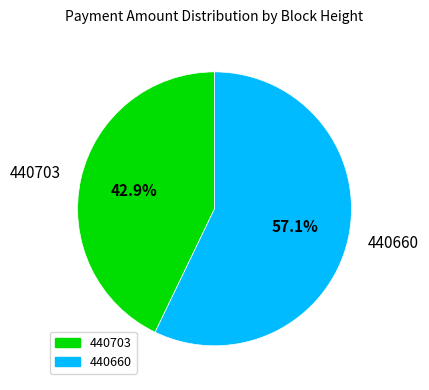

Which slice is the largest?

440660